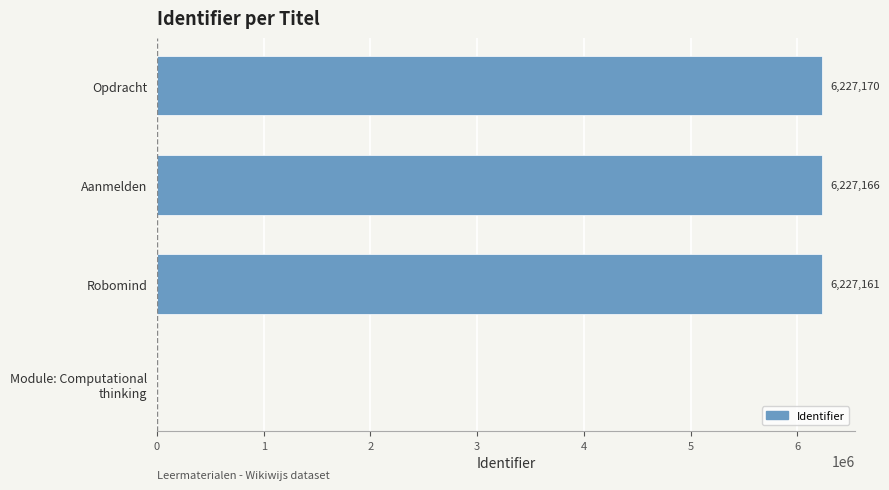

Which has a higher value, Robomind or Aanmelden?

Aanmelden